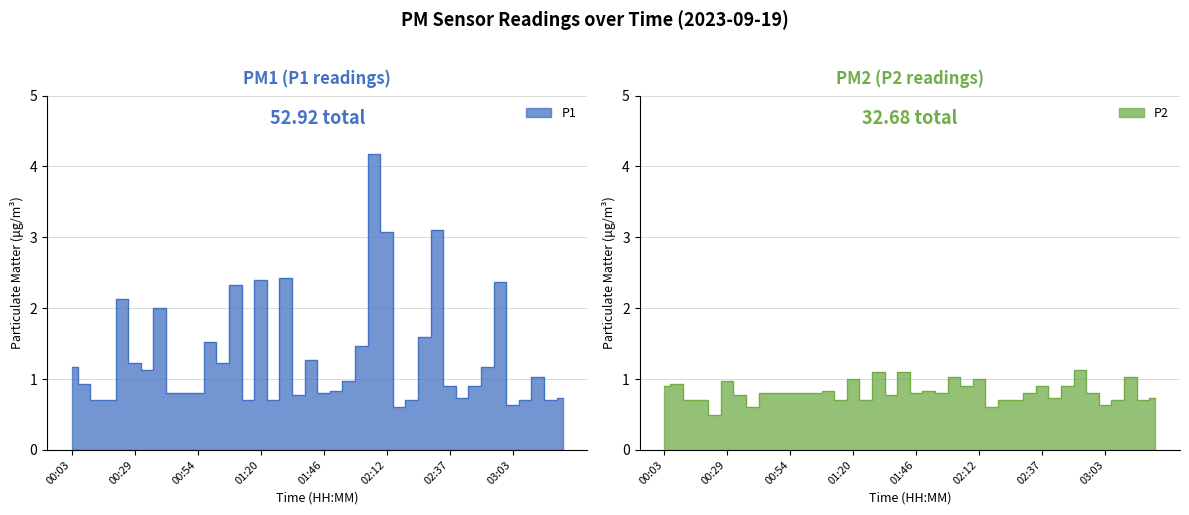

What is the value of the P2 point at the 3rd from the left?

0.7